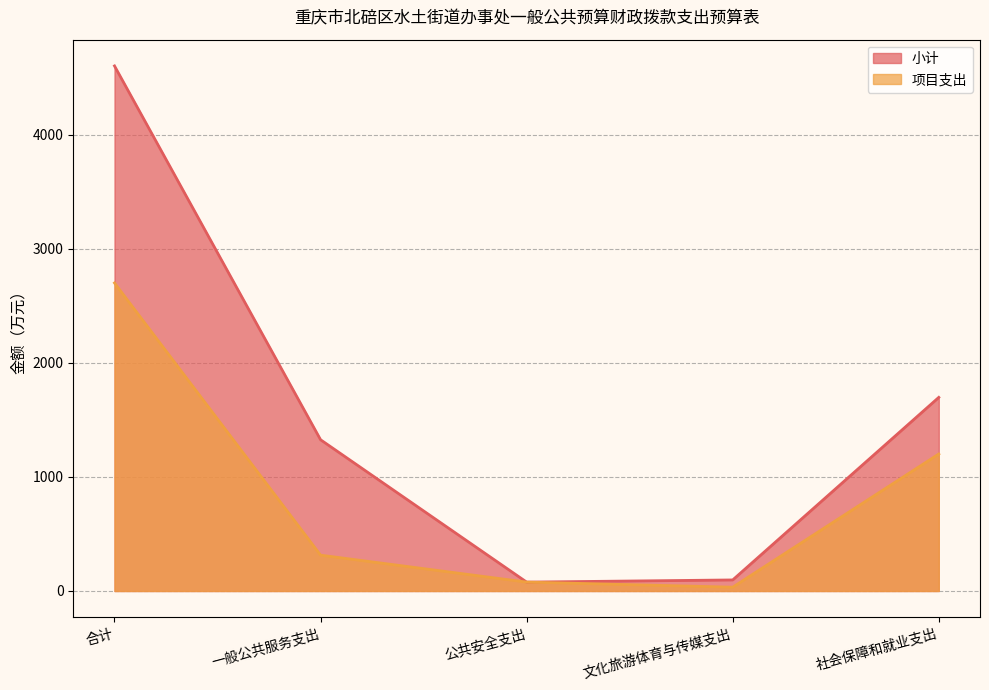

What is the spread (max minus min) of values at 社会保障和就业支出?

496.5